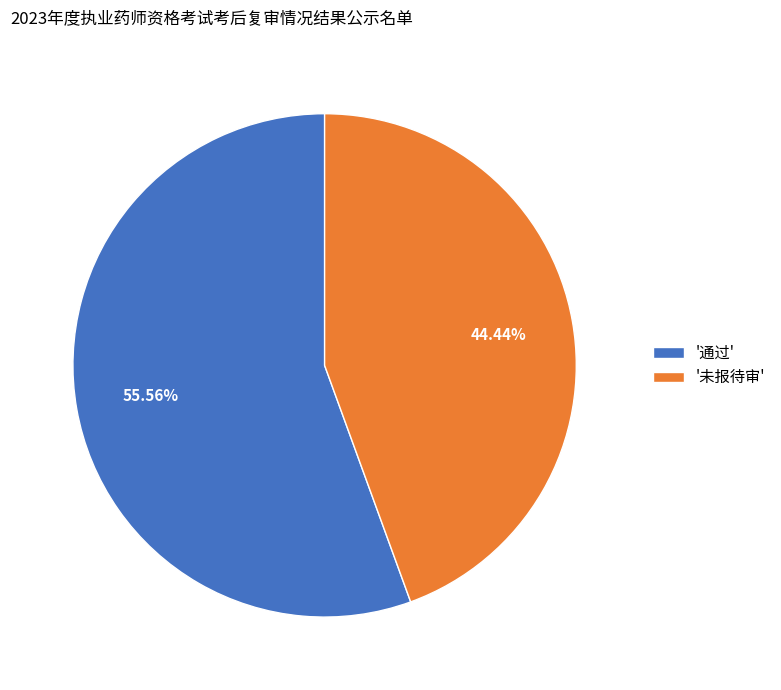

Is the sum of '未报待审' and '通过' greater than half?

Yes